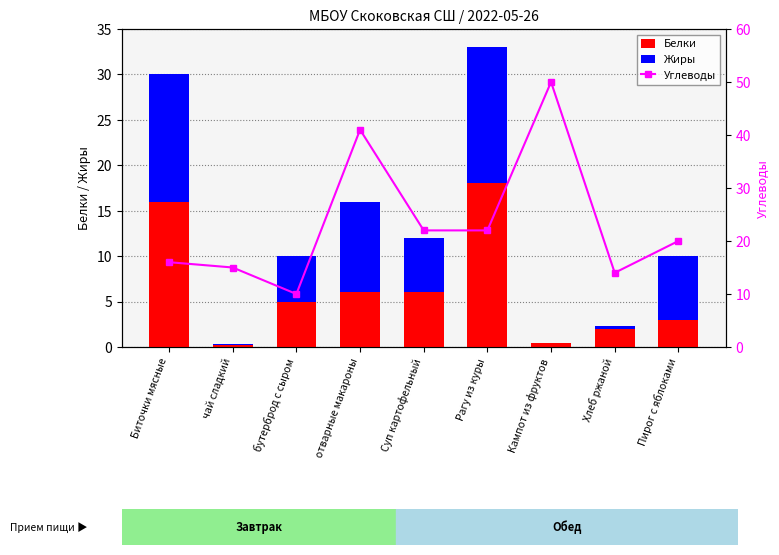

Reading left to right, extract all data points from this chart.

Белки: 16.0	0.2	5.0	6.0	6.0	18.0	0.4	2.0	3.0
Жиры: 14.0	0.1	5.0	10.0	6.0	15.0	0.0	0.3	7.0
Углеводы: 16.0	15.0	10.0	41.0	22.0	22.0	50.0	14.0	20.0